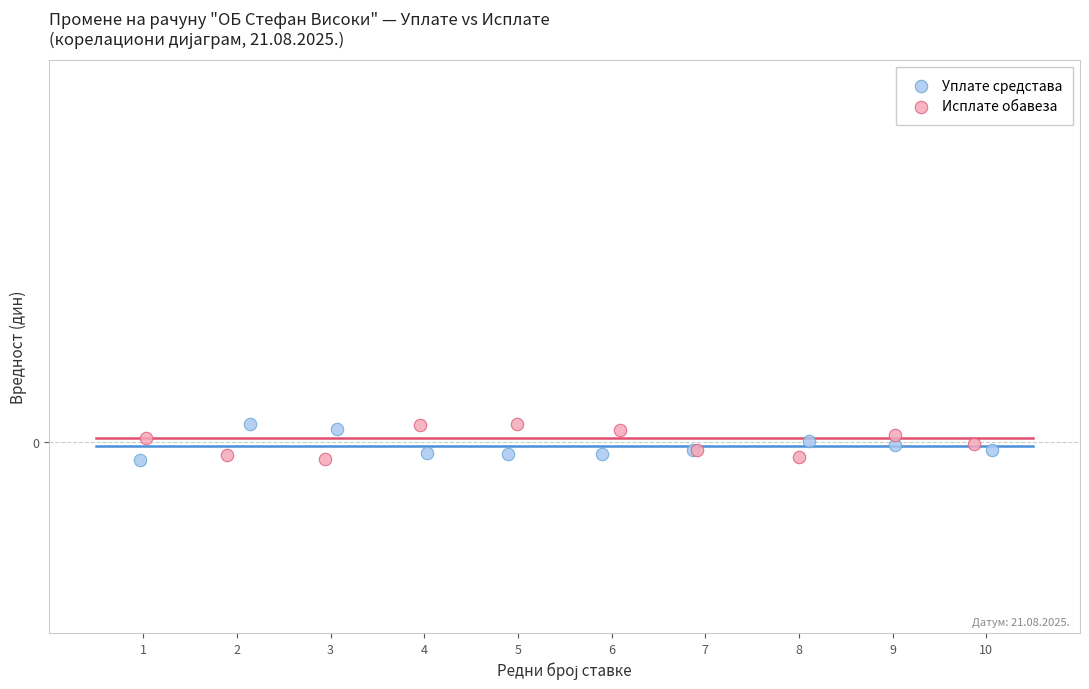

What are all the series names shown in the legend?

Уплате средстава, Исплате обавеза